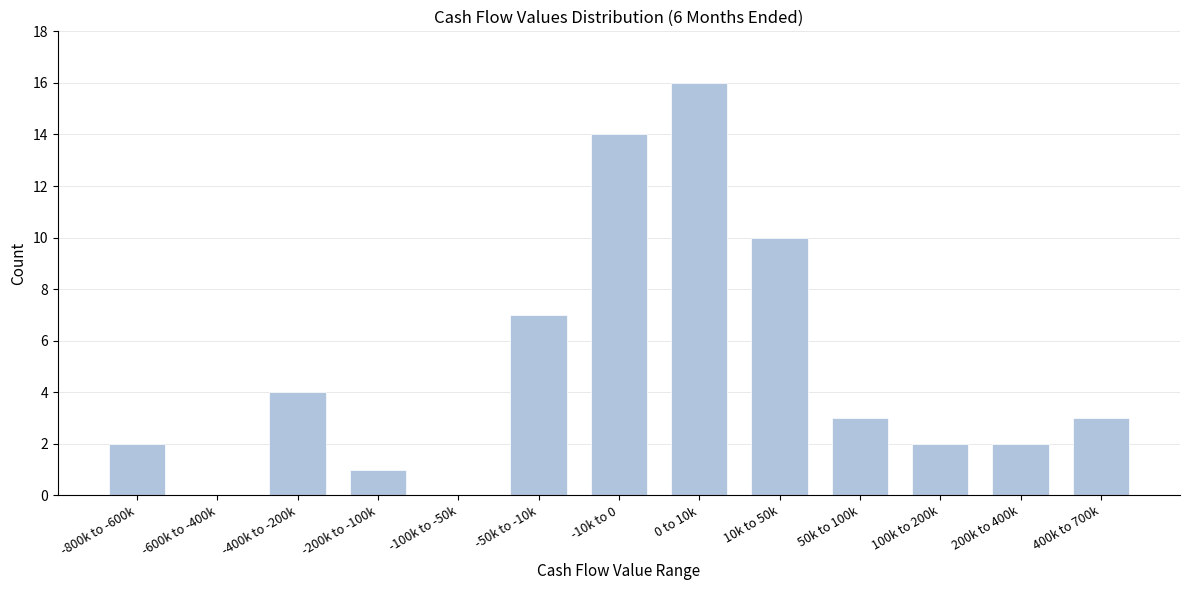

Reading left to right, list all the values displayed in this chart.

-800k to -600k=2	-600k to -400k=0	-400k to -200k=4	-200k to -100k=1	-100k to -50k=0	-50k to -10k=7	-10k to 0=14	0 to 10k=16	10k to 50k=10	50k to 100k=3	100k to 200k=2	200k to 400k=2	400k to 700k=3